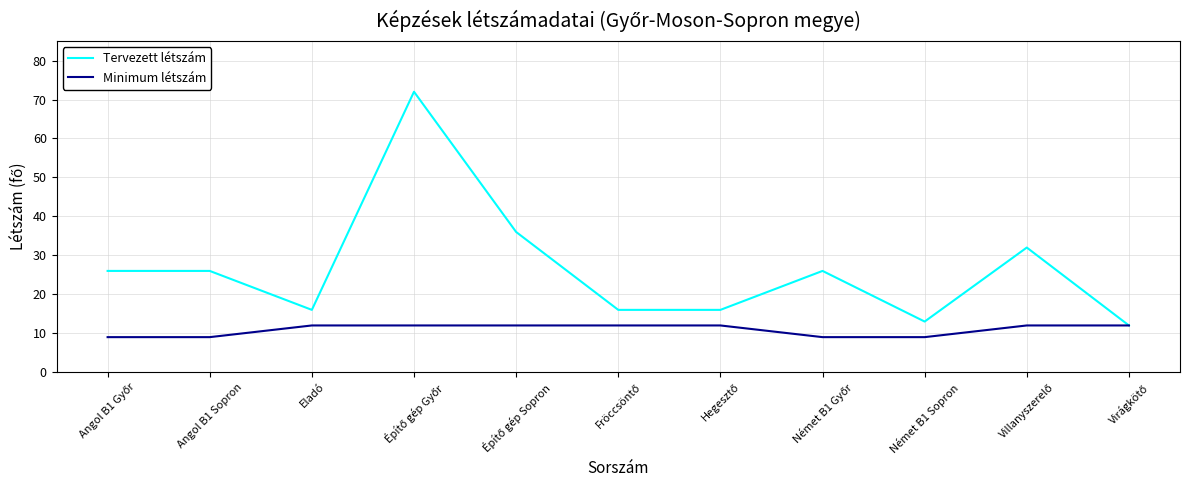

What position from the right is Angol B1 Sopron?

10